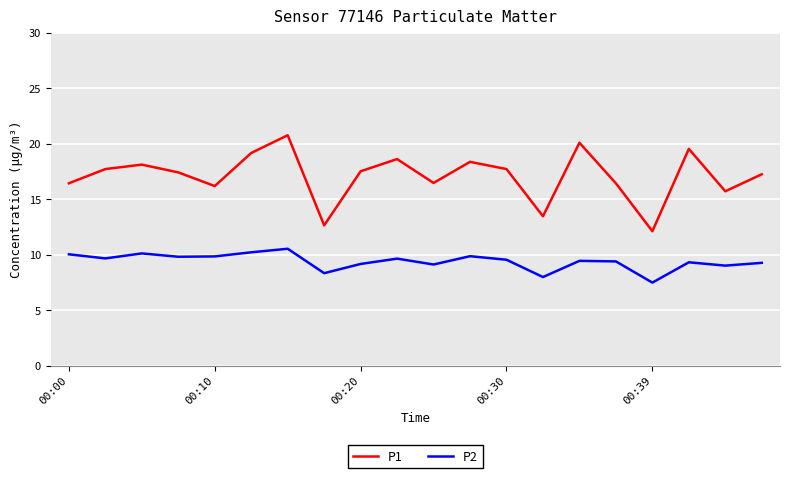

What is the minimum value shown in the chart?

7.5